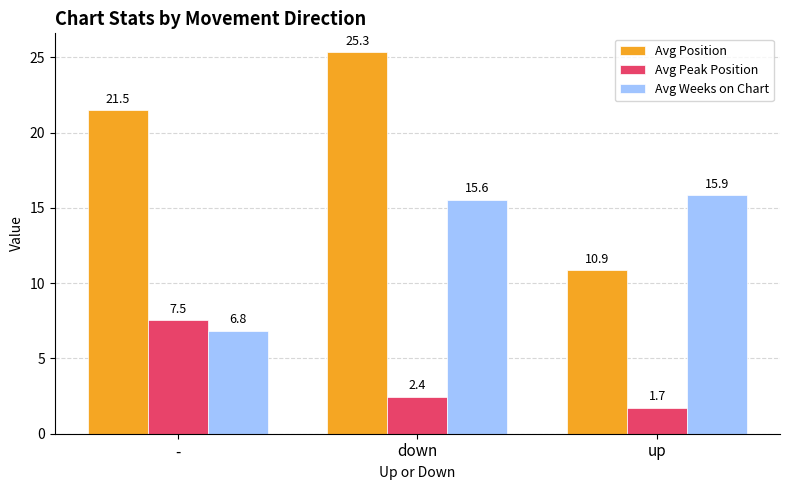

How many data points in Avg Position are less than 21?

1